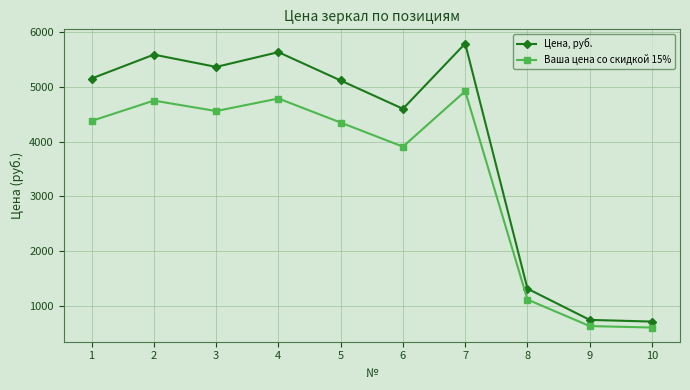

Where is Ваша цена со скидкой 15% nearest to the value 2765?

6